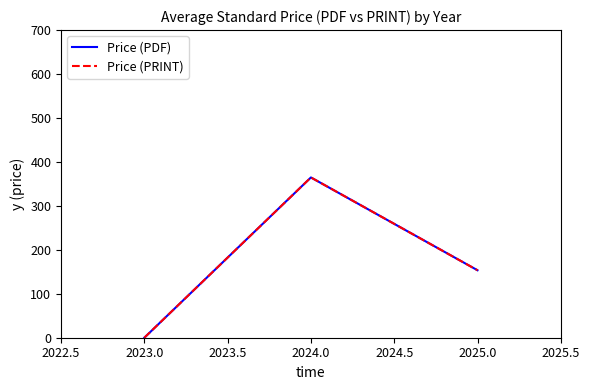

Does the chart display data point markers on the line(s)?

No